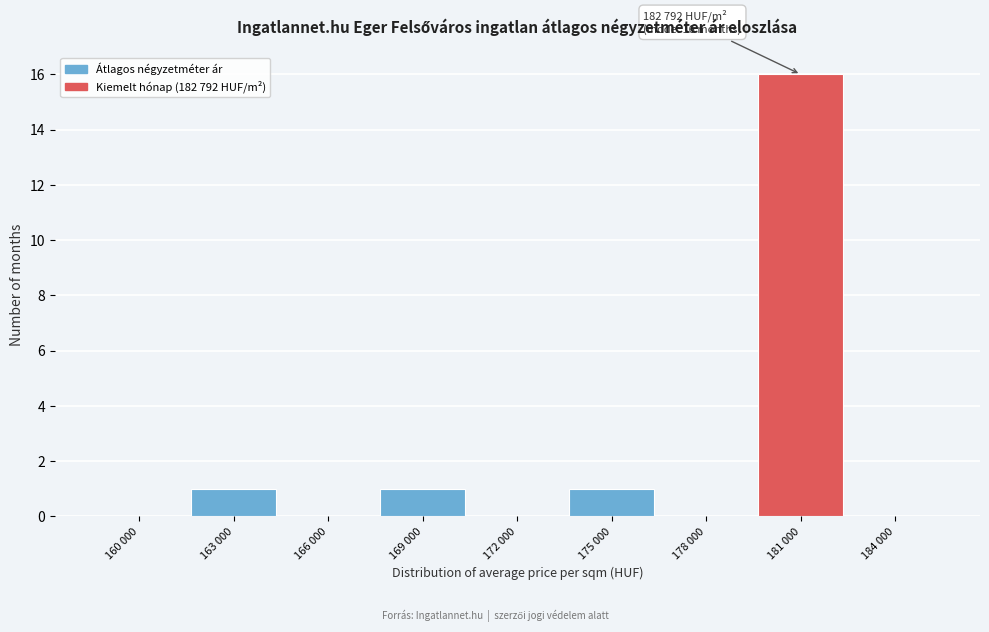

Reading left to right, list all the values displayed in this chart.

160 000=0	163 000=1	166 000=0	169 000=1	172 000=0	175 000=1	178 000=0	181 000=16	184 000=0